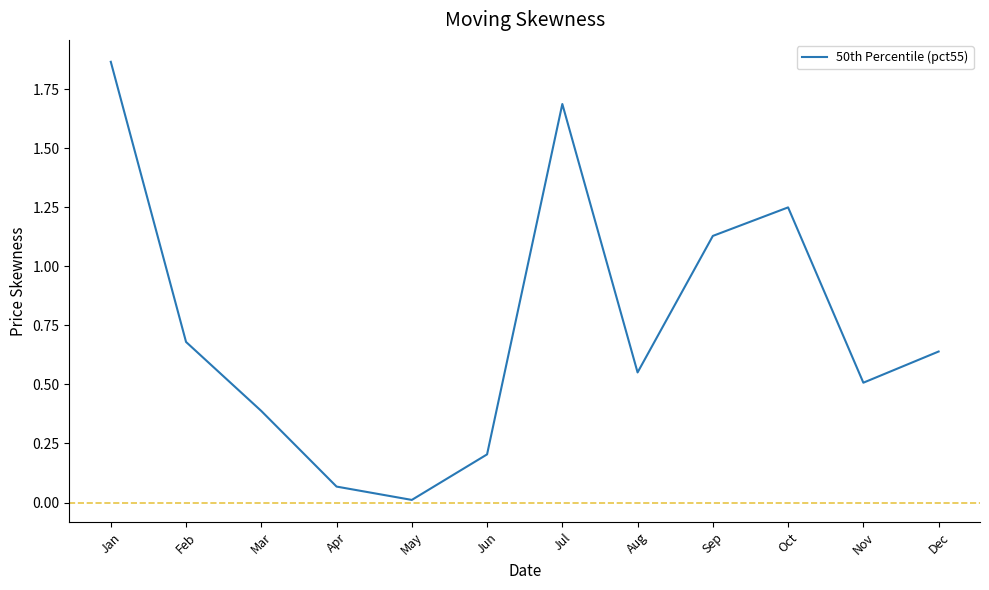

True or false: the data shows 1.9 at Oct.

False